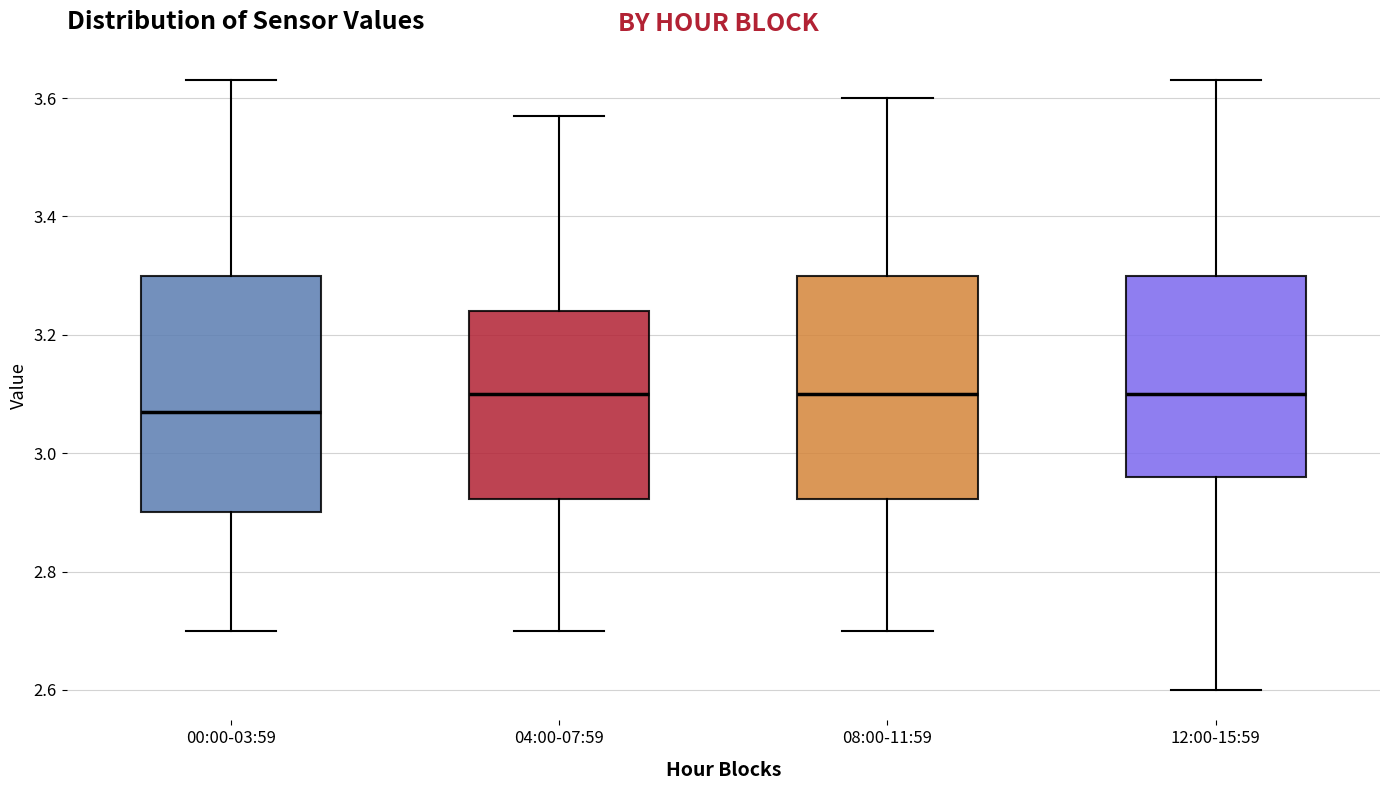

Which box is the tallest, from its lower edge to its upper edge?

00:00-03:59